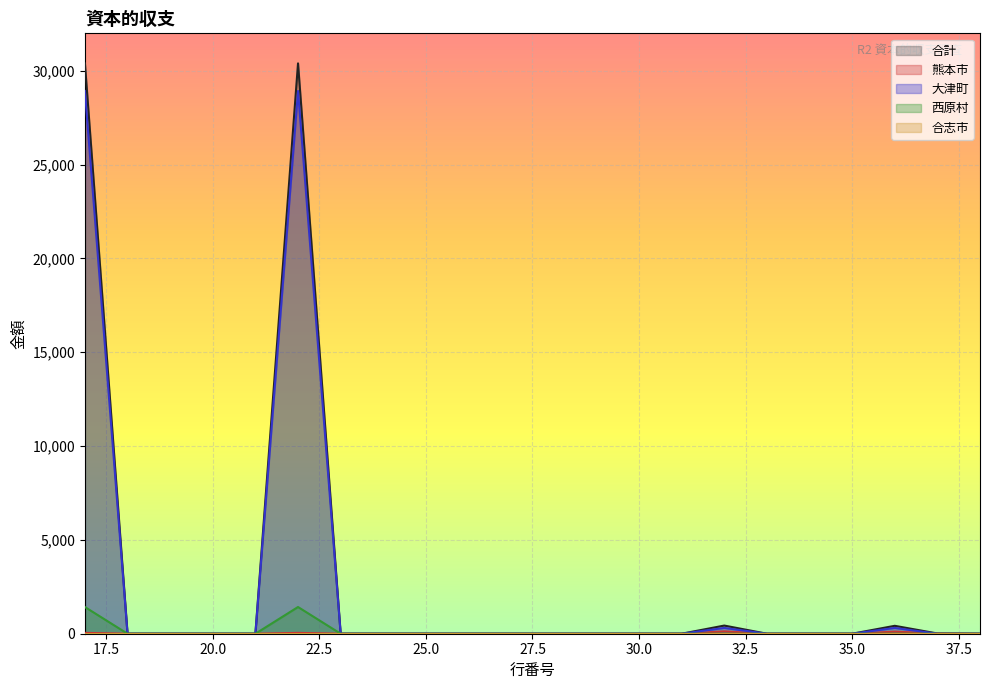

Which series has the widest spread of values?

合計